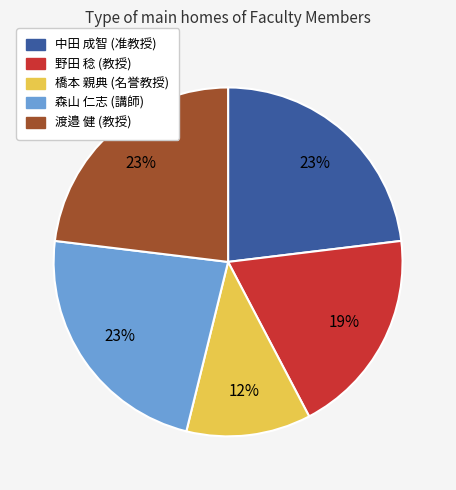

To the nearest percent, what is the average slice percentage?

20%